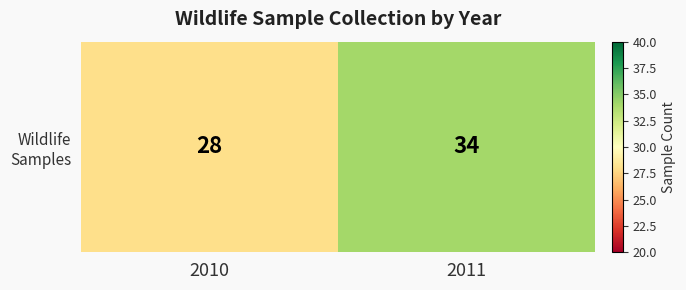

What value does the data have at 2011?

34